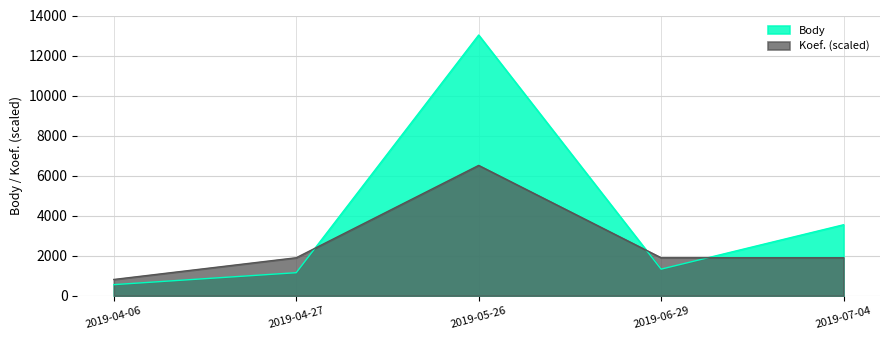

What is the difference between the Body values at 2019-07-04 and 2019-04-06?

2991.0